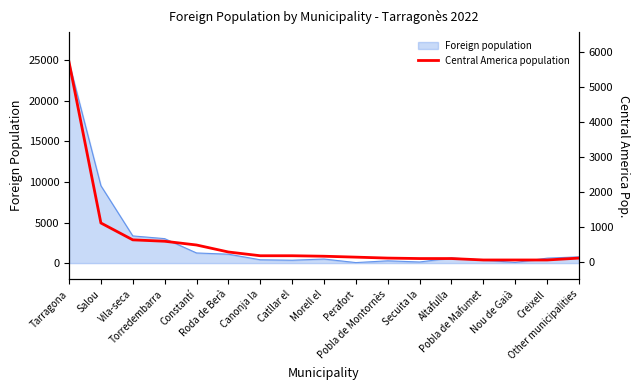

Which label corresponds to the smallest value in the chart?

Pobla de Mafumet